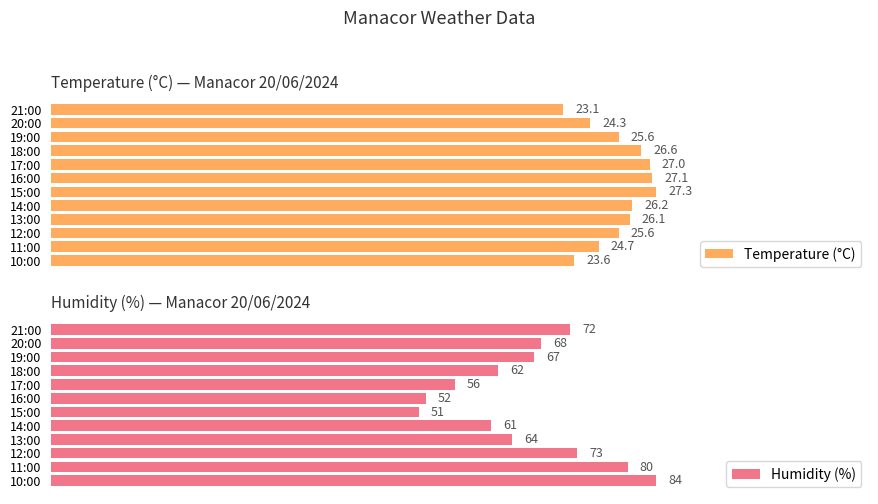

List the labels in order of Humidity (%) value, smallest first.

15:00, 16:00, 17:00, 14:00, 18:00, 13:00, 19:00, 20:00, 21:00, 12:00, 11:00, 10:00